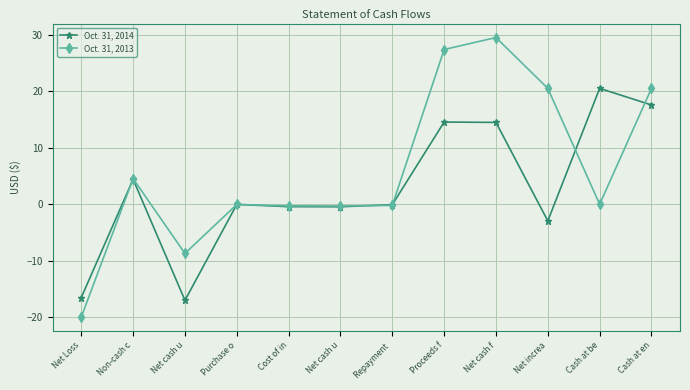

Which series has the widest spread of values?

Oct. 31, 2013